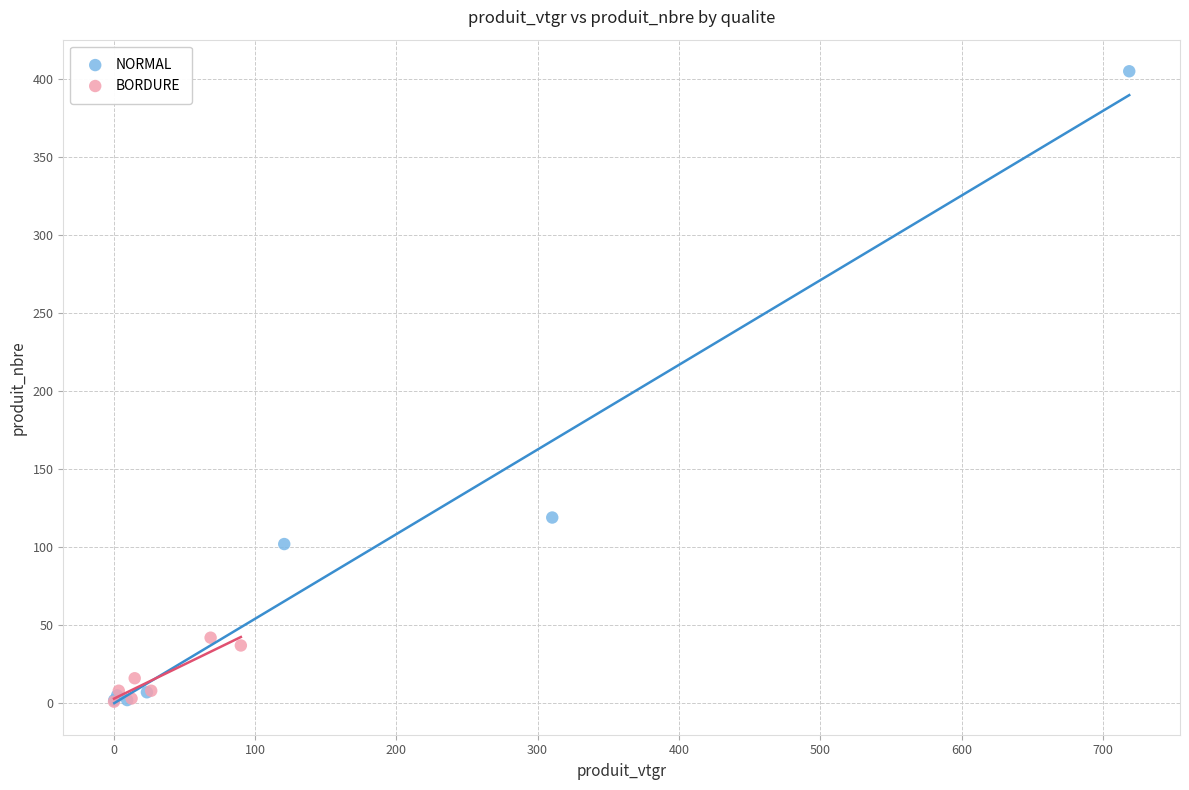

Which series has the widest spread of Y values?

NORMAL